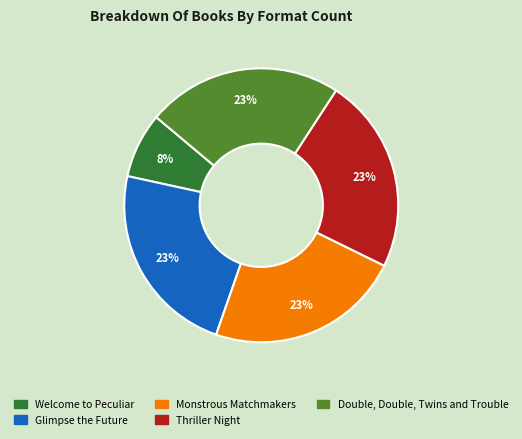

The Thriller Night slice represents 37% of the pie. True or false?

False